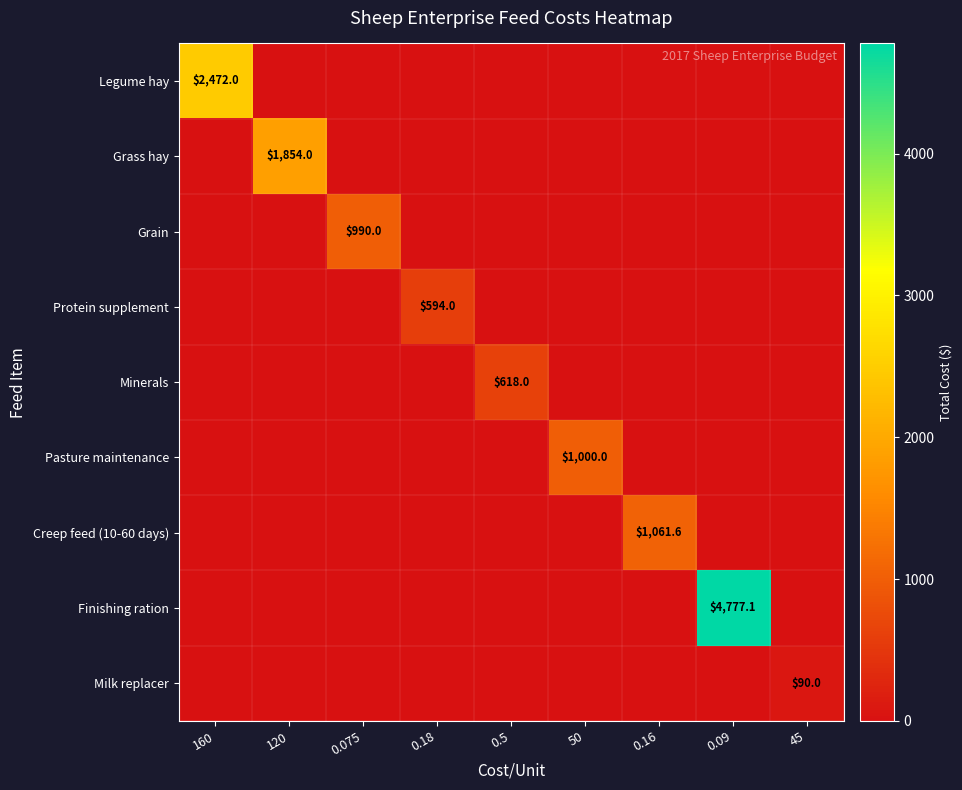

The value of Legume hay at 160 is 2472.0. True or false?

True